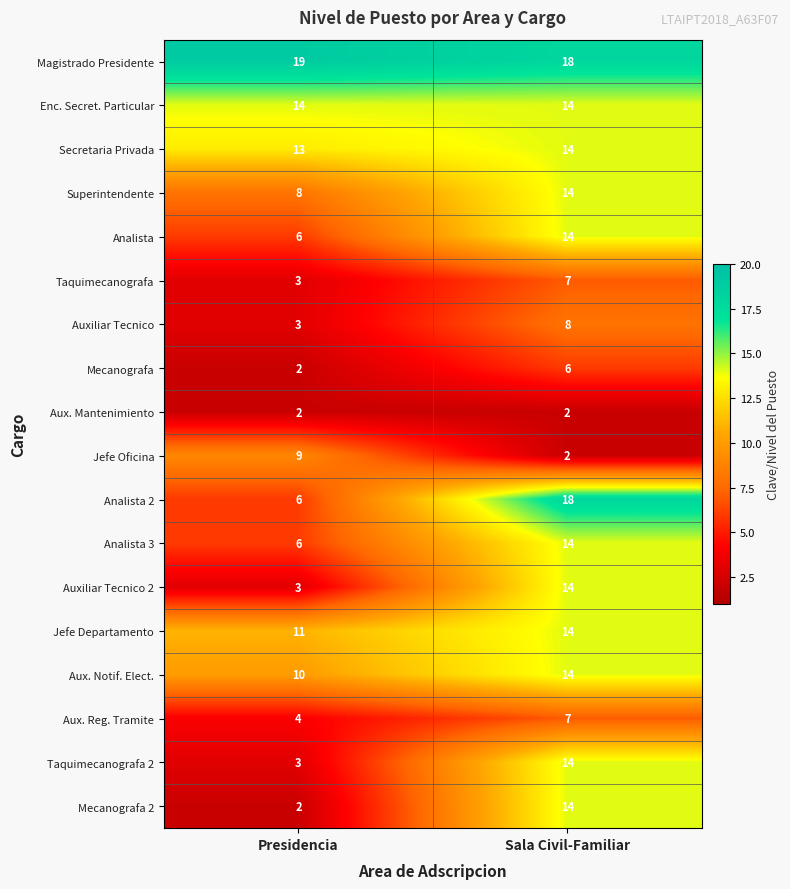

At how many categories does at least one series exceed 12?

2